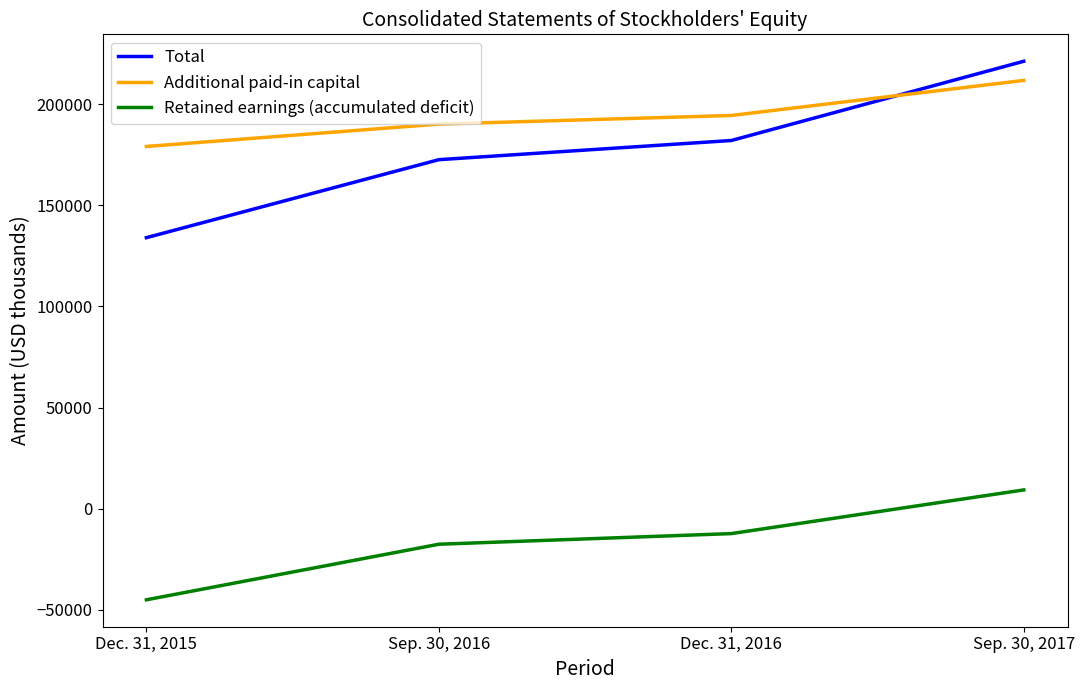

Rank the categories by Additional paid-in capital value from lowest to highest.

Dec. 31, 2015, Sep. 30, 2016, Dec. 31, 2016, Sep. 30, 2017